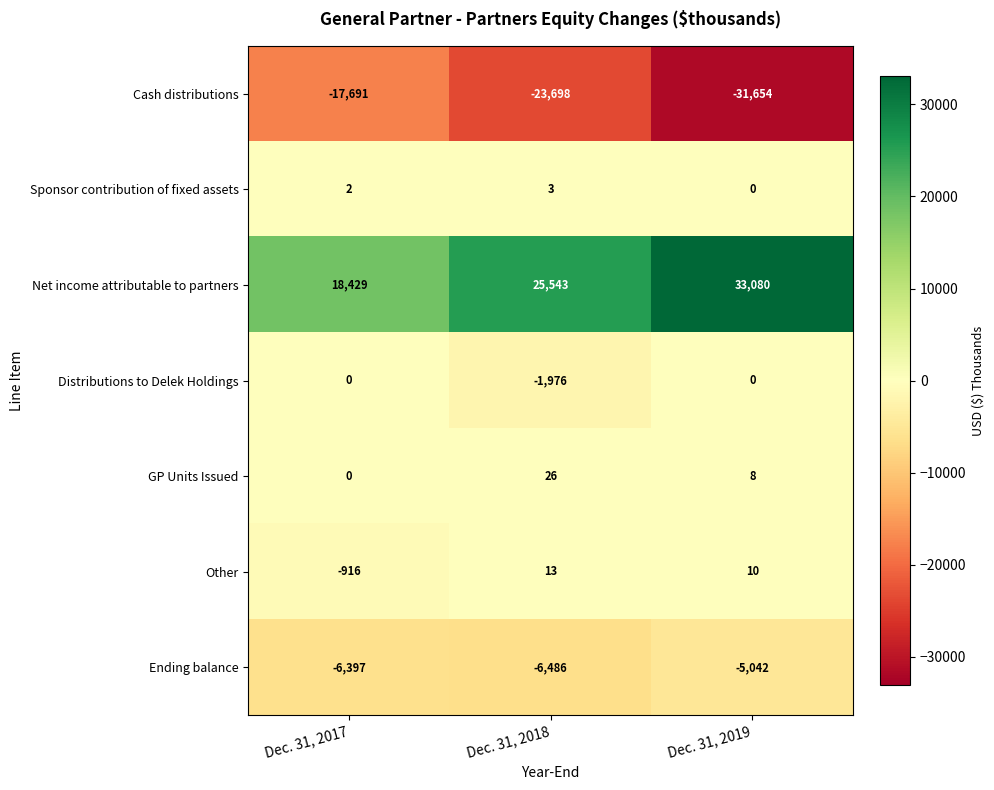

At which label is GP Units Issued closest to 13?

Dec. 31, 2019